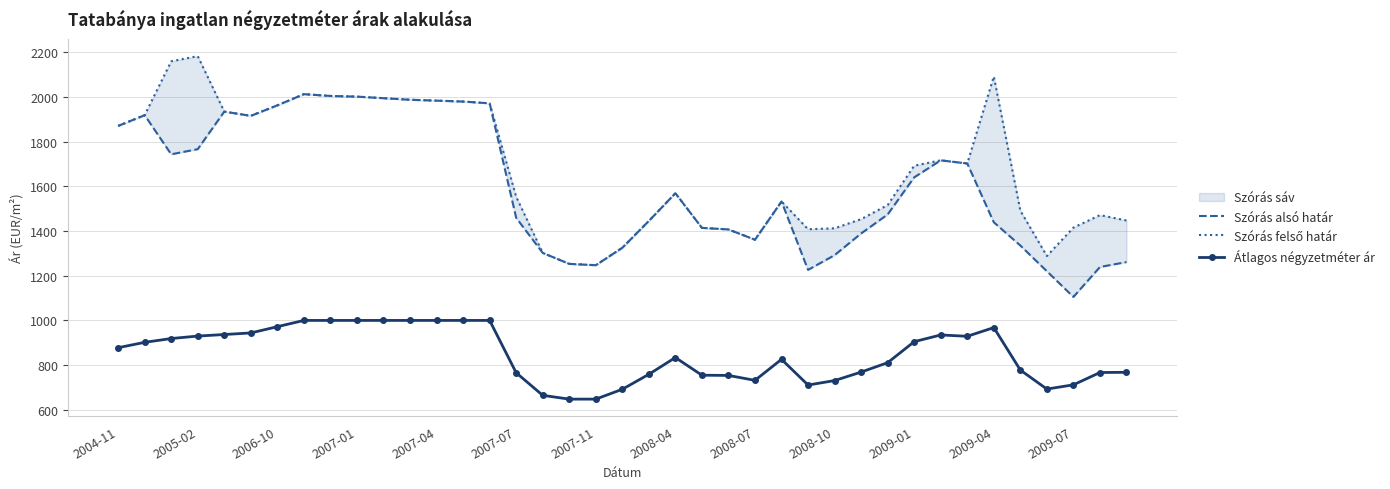

Which series has the largest range (max minus min)?

Szórás felső határ